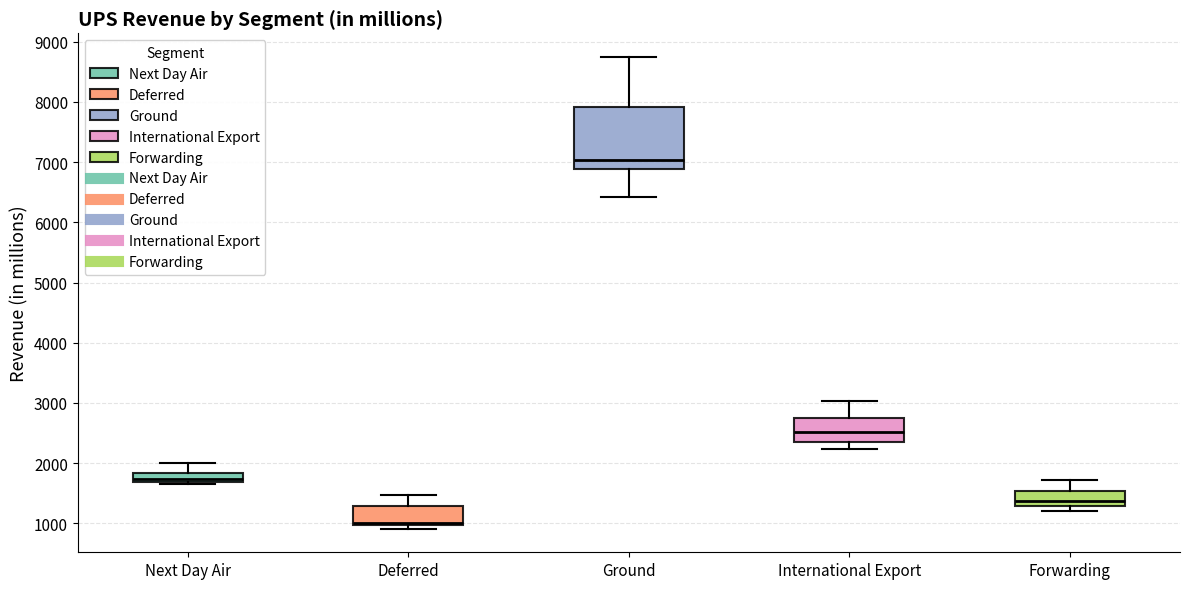

Where does the upper whisker of the box for Forwarding end on the y-axis? The values are not printed on the chart, so give them approximately, as read against the axis.

1700